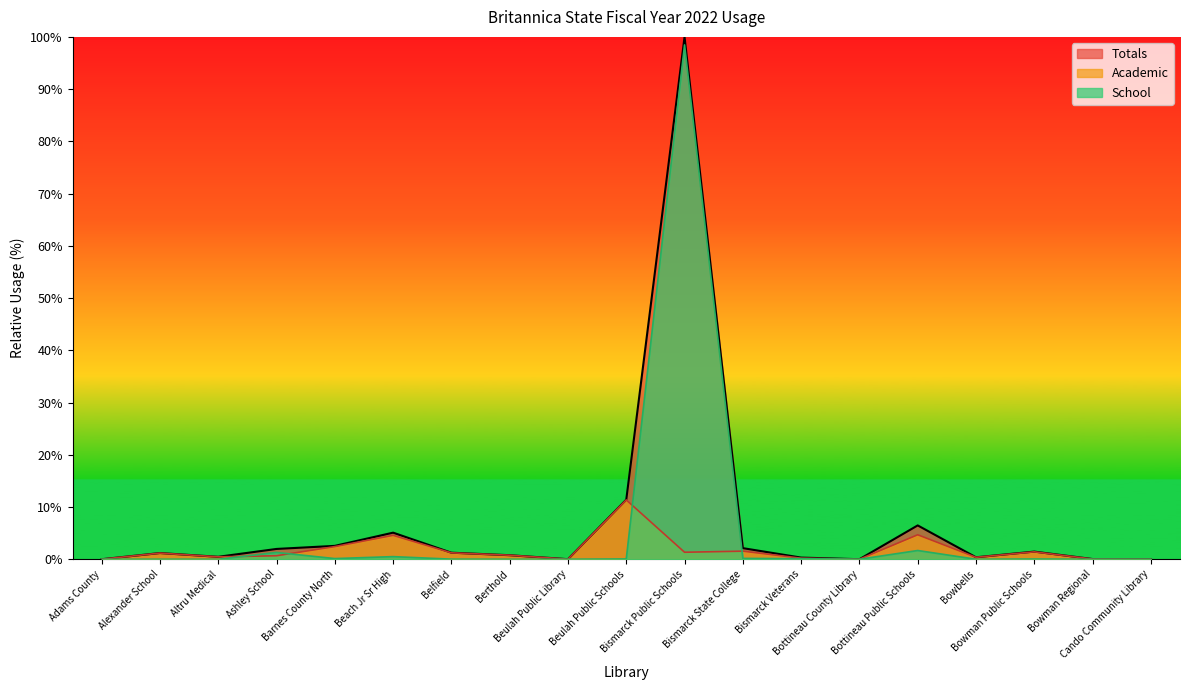

Where is Totals nearest to the value 50?

Beulah Public Schools